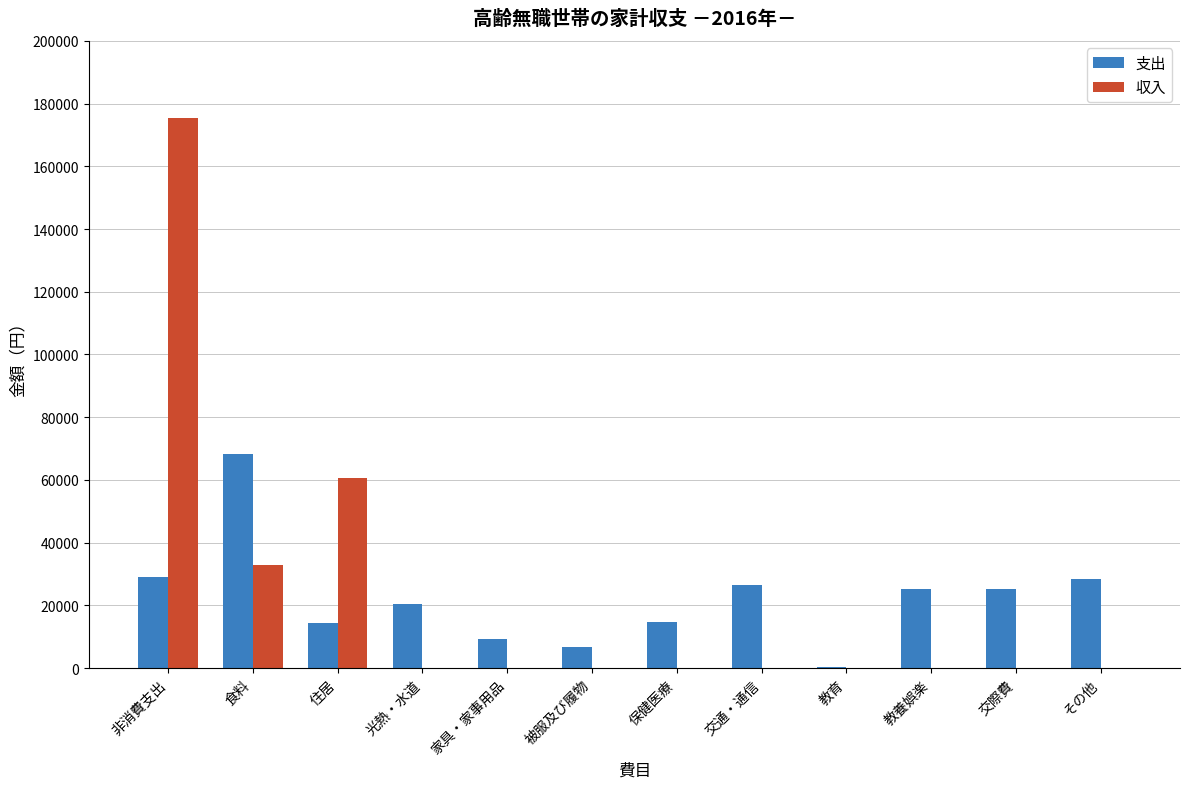

Count the number of categories in the chart.

12